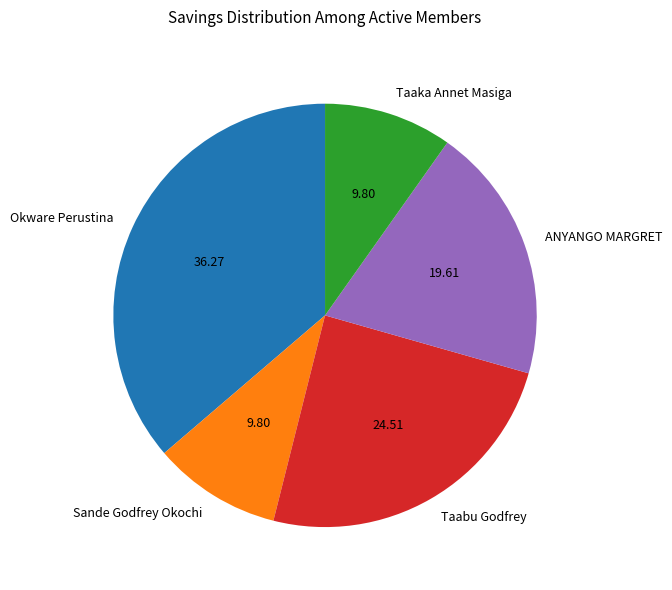

Between Taaka Annet Masiga and Taabu Godfrey, which is larger?

Taabu Godfrey